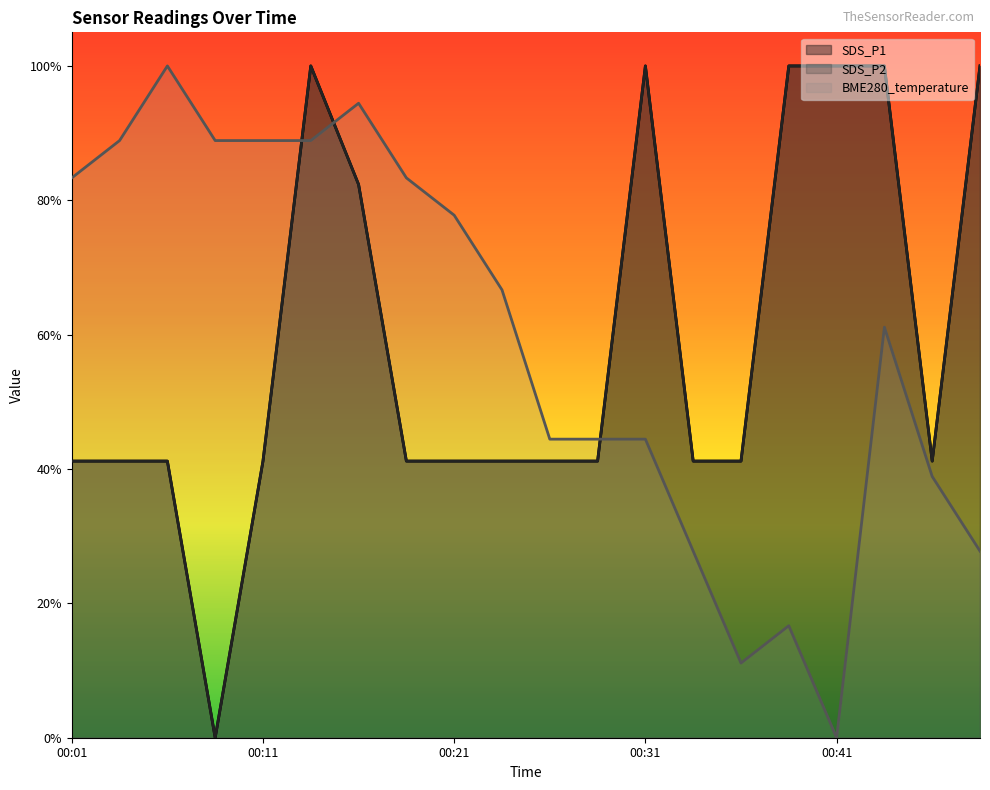

True or false: SDS_P2 and SDS_P1 cross at least once.

False